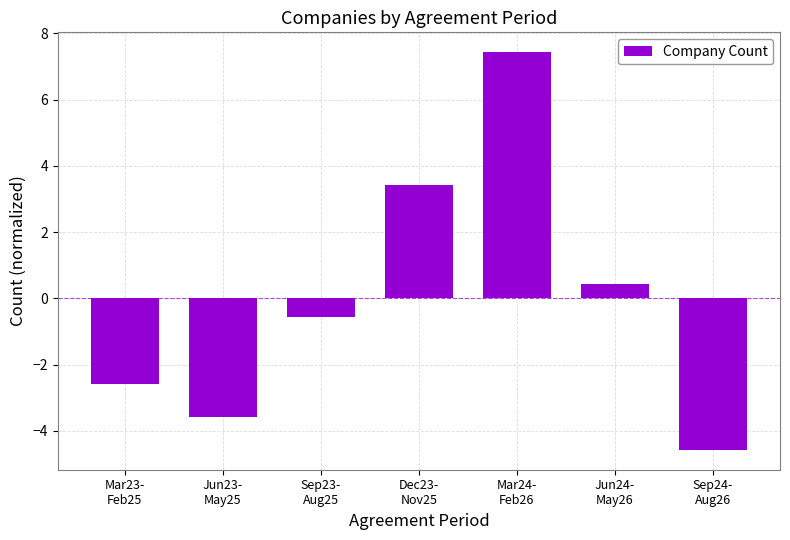

What is the smallest value displayed?

-4.6